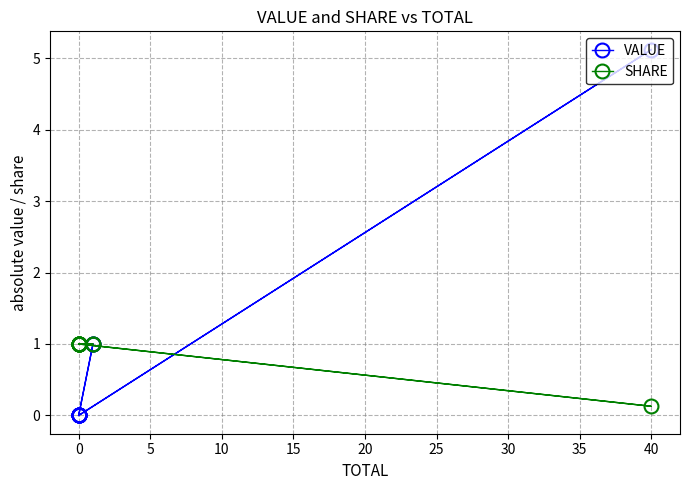

Rank the series at 10 from highest to lowest value.

VALUE, SHARE